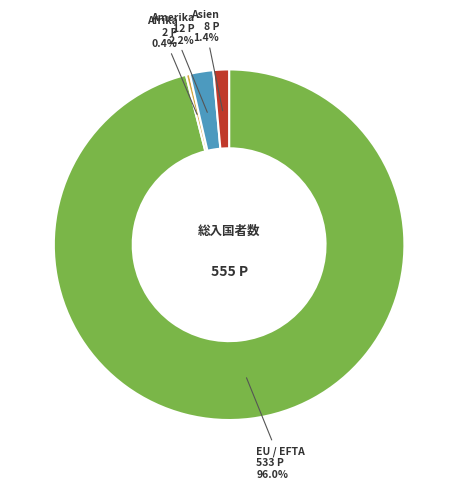

Does any single category account for the majority?

Yes